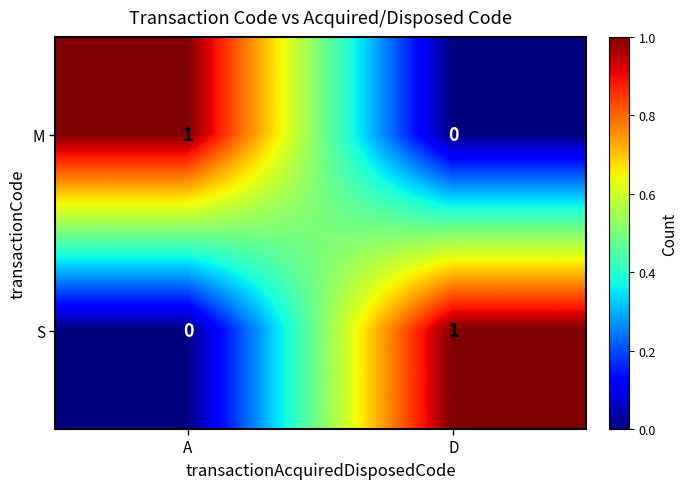

Reading left to right, extract all data points from this chart.

M: 1	0
S: 0	1